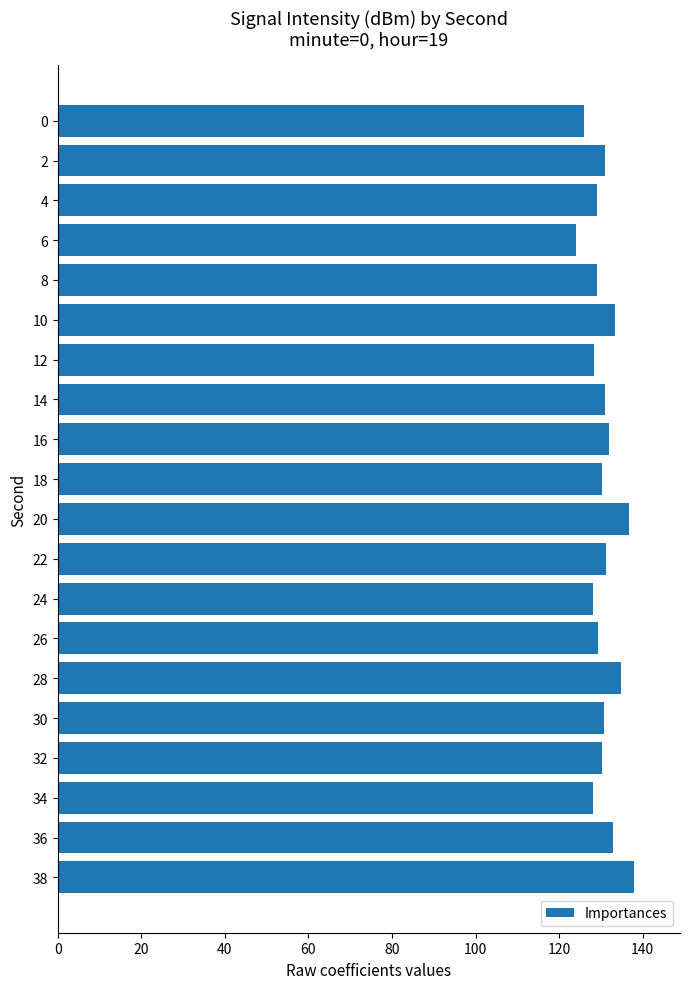

What is the maximum value shown in the chart?

137.9